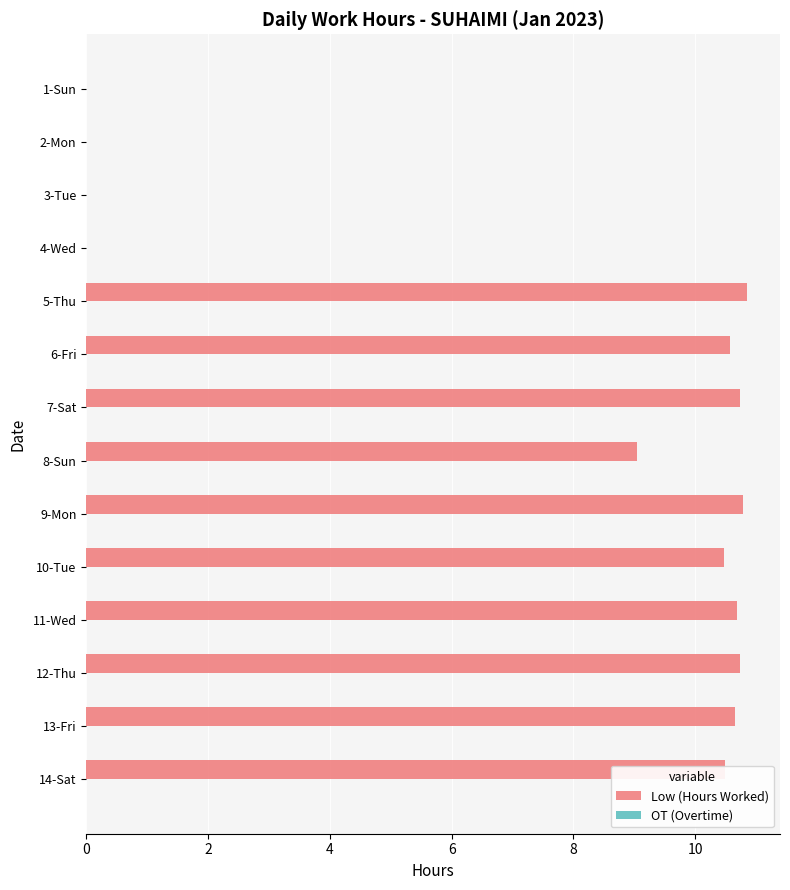

At which label is the value closest to 5?

8-Sun